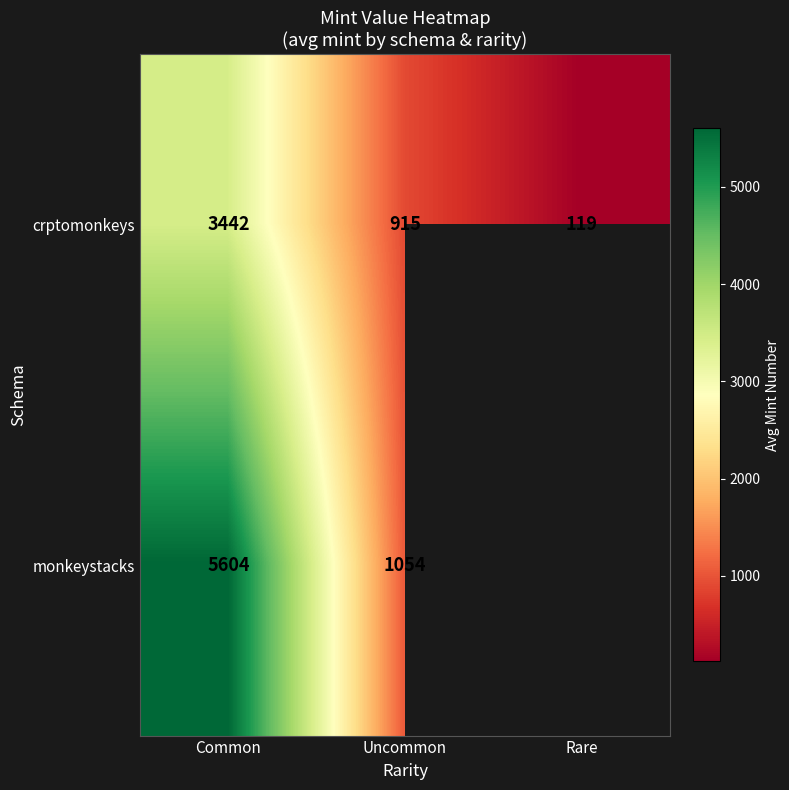

At which label does crptomonkeys reach its peak?

Common